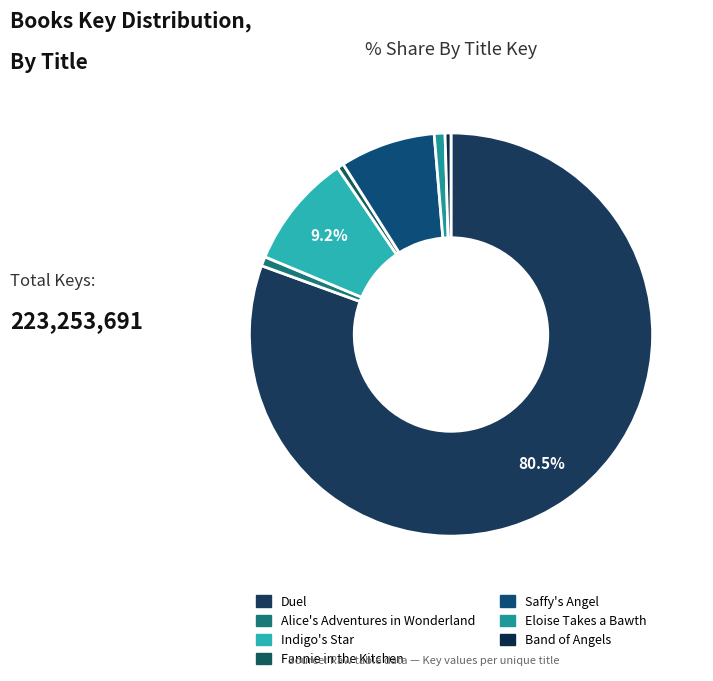

How many slices are in this pie chart?

7